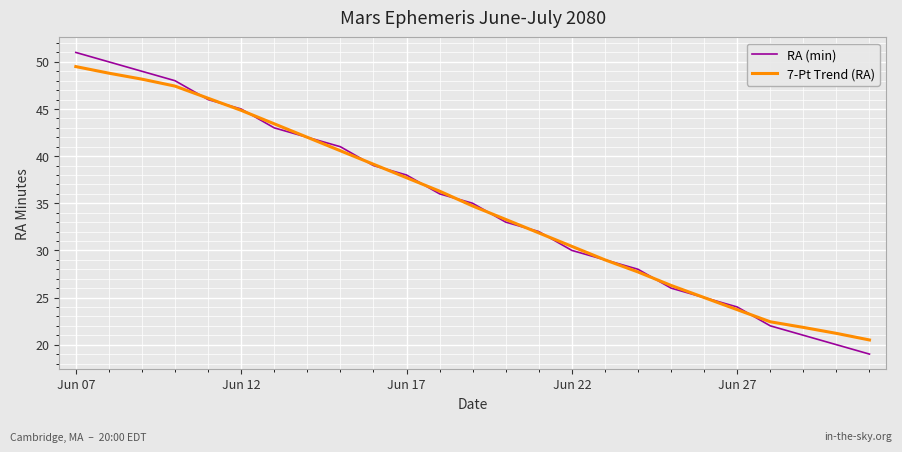

What is the minimum value for 7-Pt Trend (RA)?

20.5